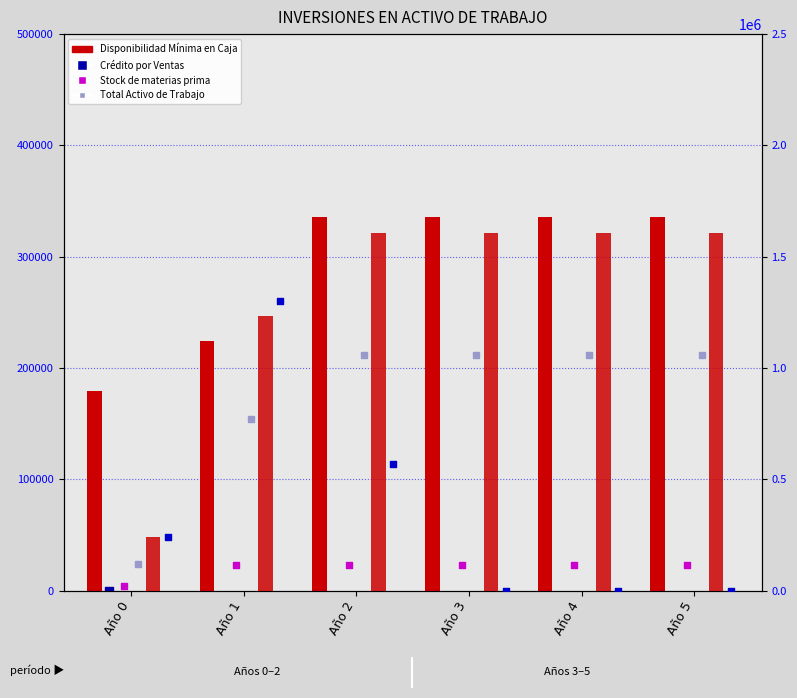

At which category is the sum across all series the highest?

Año 2